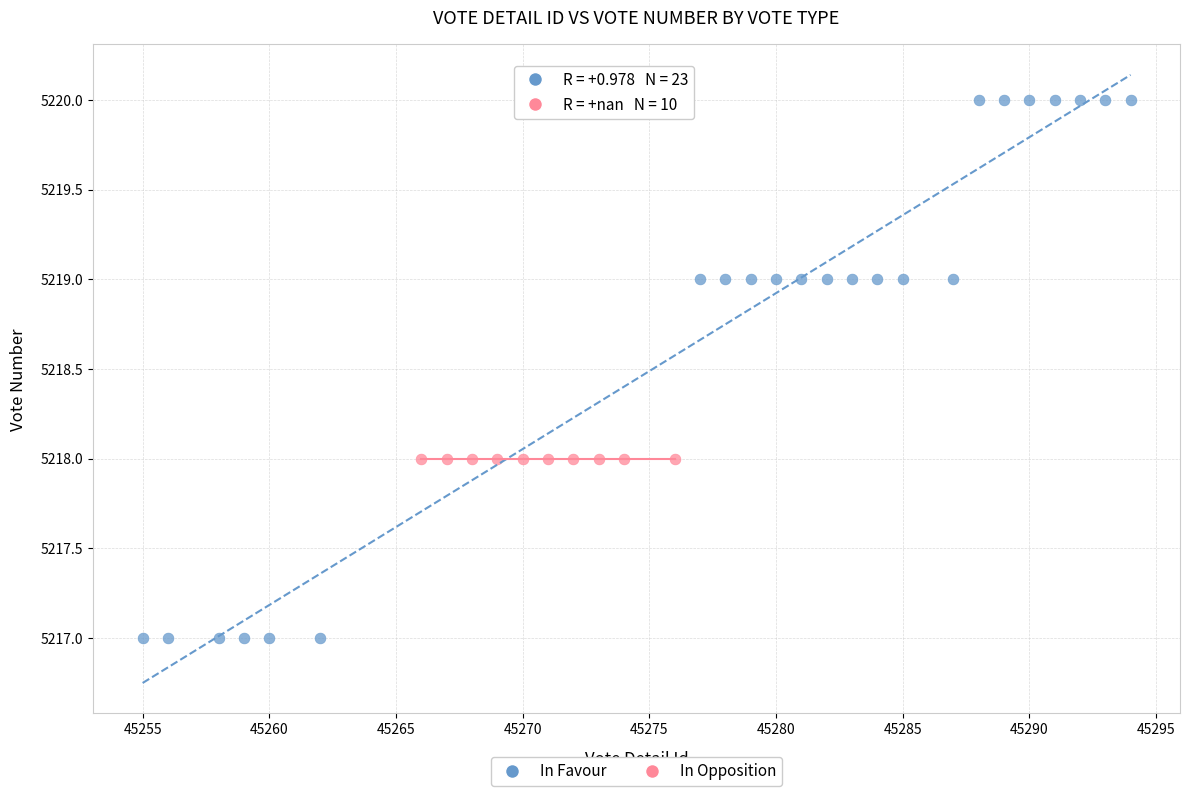

Which series reaches the maximum Y coordinate?

In Favour